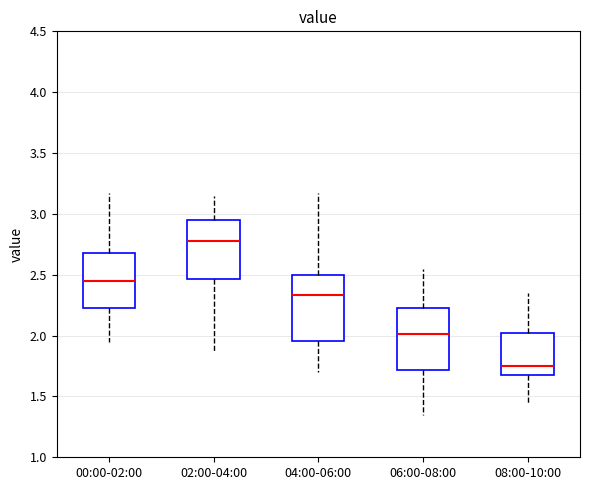

Which box has the lowest median line?

08:00-10:00